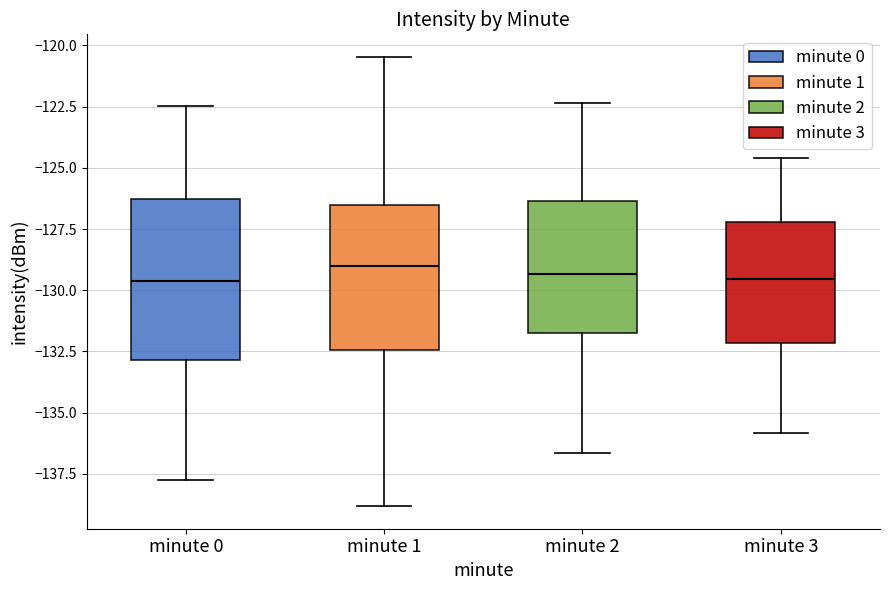

Reading left to right, transcribe this box plot: for each box, give where its median line is, the range the box spans, and where its two whiskers end, as read against the y-axis. The values are not printed on the chart, so give them approximately, as read against the axis.

minute 0: median -129.5, box -133.0 to -126.5, whiskers -137.5 to -122.5
minute 1: median -129.0, box -132.5 to -126.5, whiskers -139.0 to -120.5
minute 2: median -129.5, box -131.5 to -126.5, whiskers -136.5 to -122.5
minute 3: median -129.5, box -132.0 to -127.0, whiskers -136.0 to -124.5